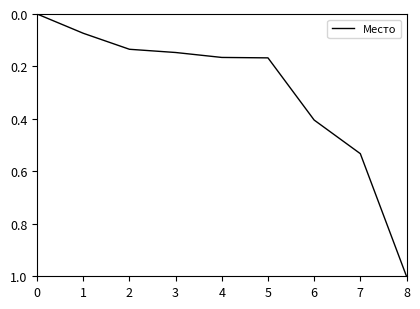

Which has a higher value, 6 or 4?

6